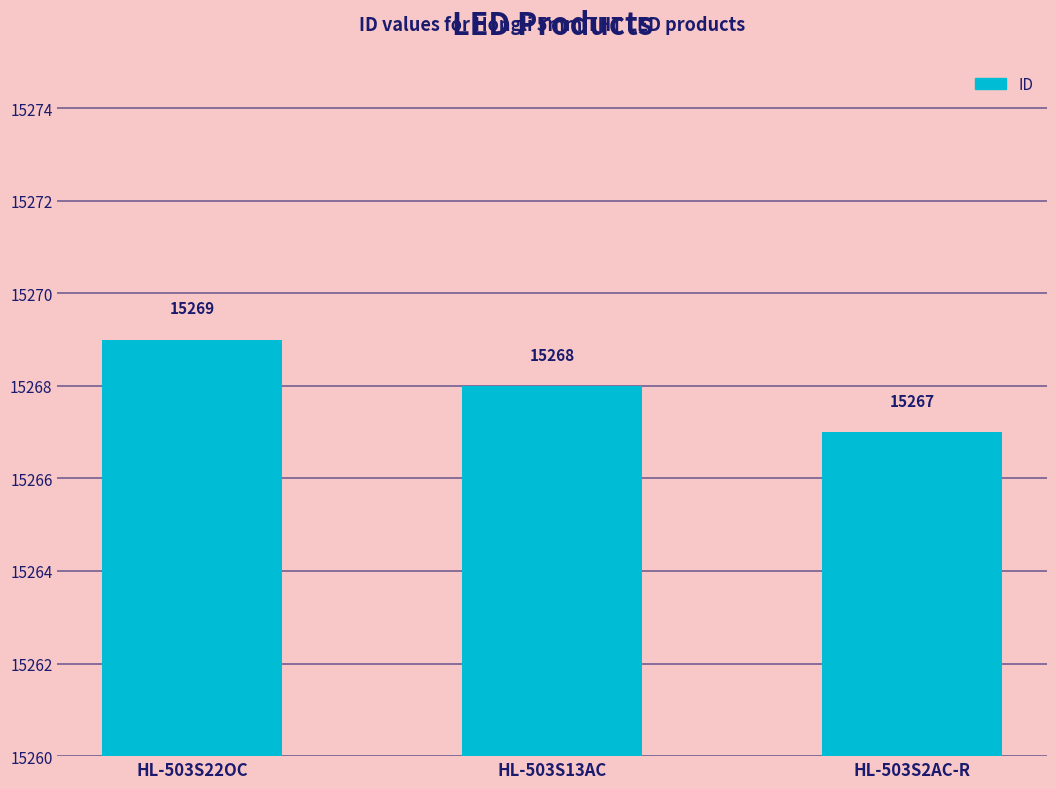

Reading right to left, transcribe all the data shown in this chart.

15267	15268	15269